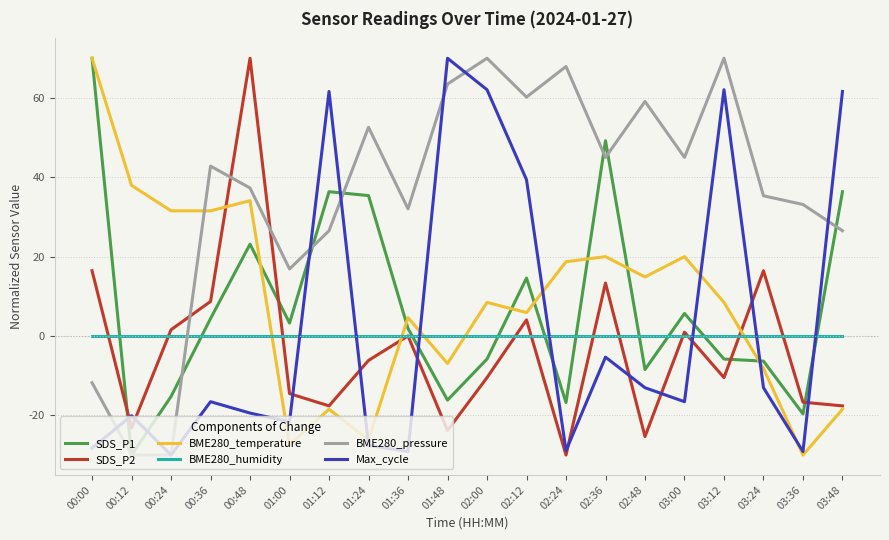

How many interior local valleys does the SDS_P2 series have?

6